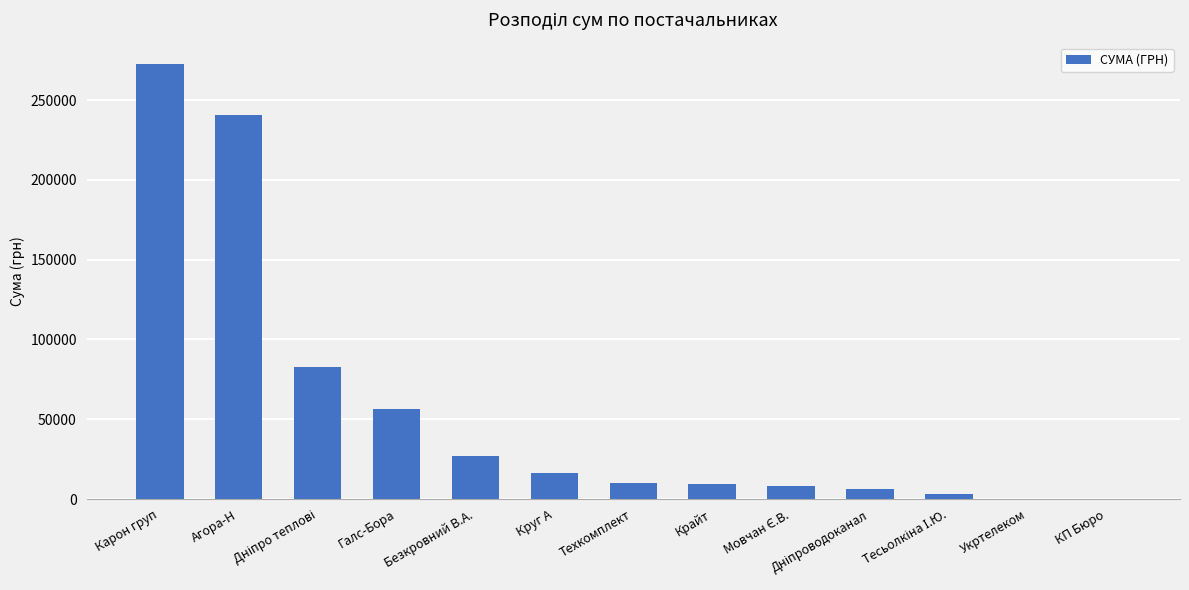

Which category has the highest value across all series?

Карон груп